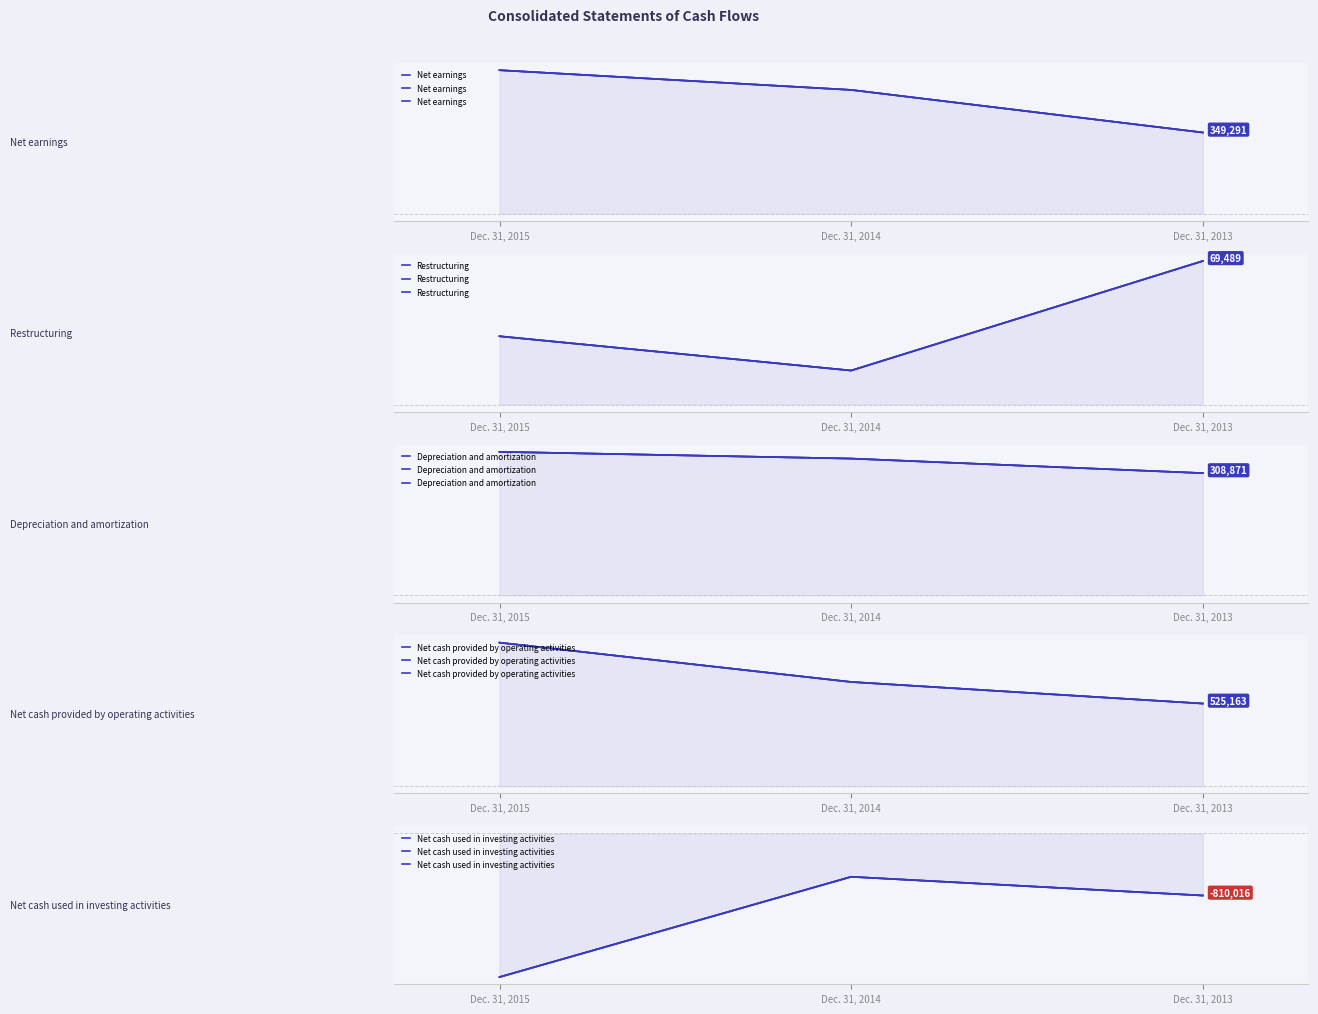

What are all the series names shown in the legend?

Net earnings, Restructuring, Depreciation and amortization, Net cash provided by operating activities, Net cash used in investing activities